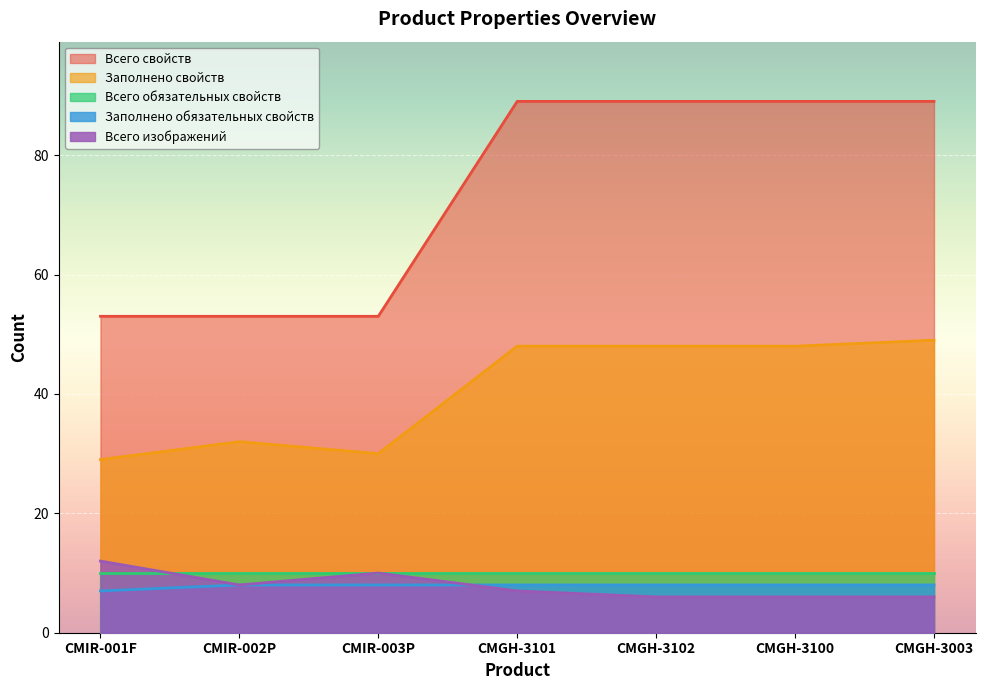

Which category has the lowest value across all series?

CMGH-3102